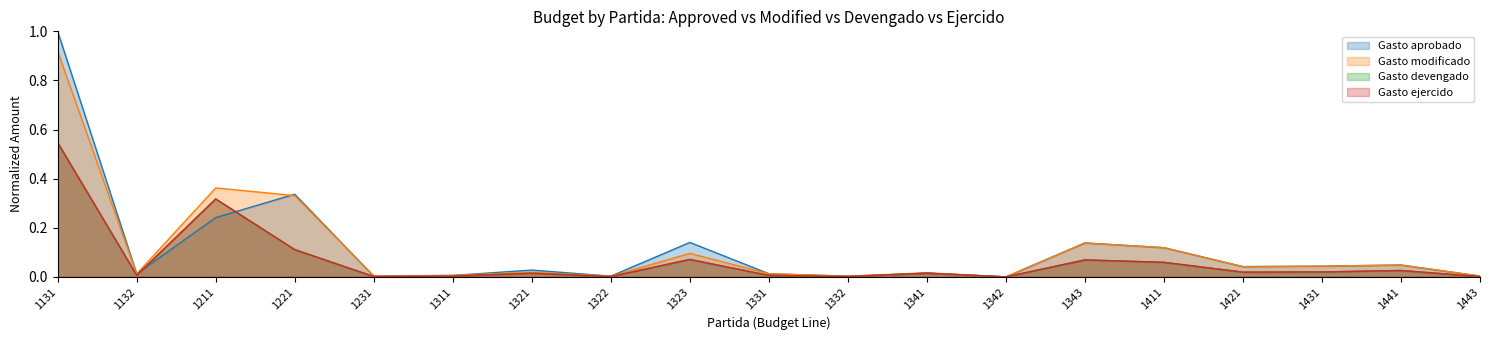

What is the value of the Gasto devengado point at the 14th from the left?

0.1